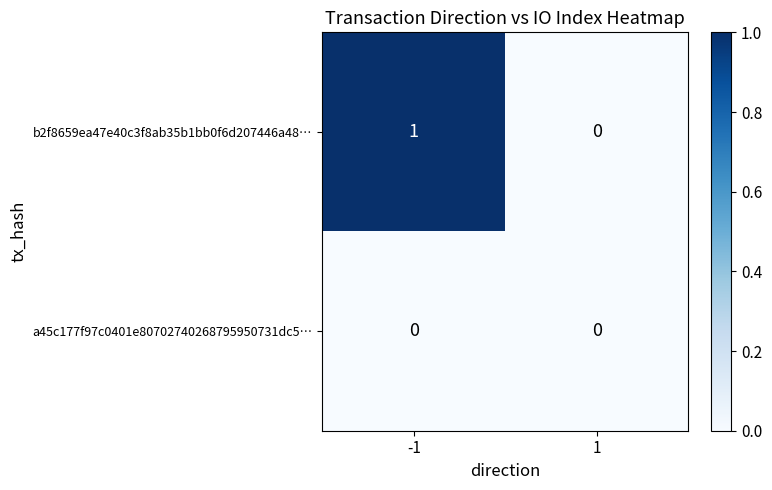

Is the value of b2f8659ea47e40c3f8ab35b1bb0f6d207446a48… at -1 greater than the value of a45c177f97c0401e80702740268795950731dc5… at 1?

Yes